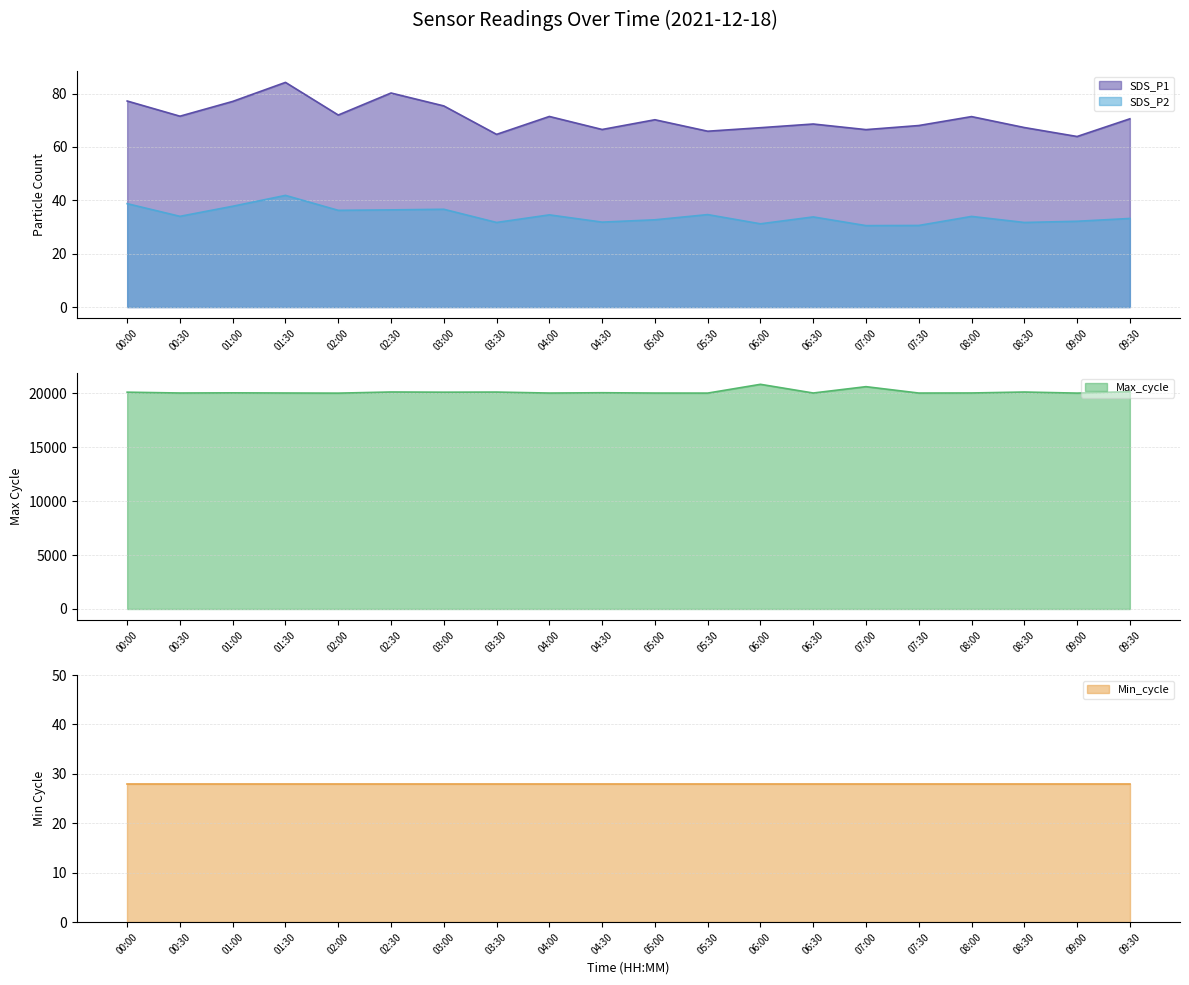

Is it true that SDS_P1 equals 111.3 at 02:00?

False